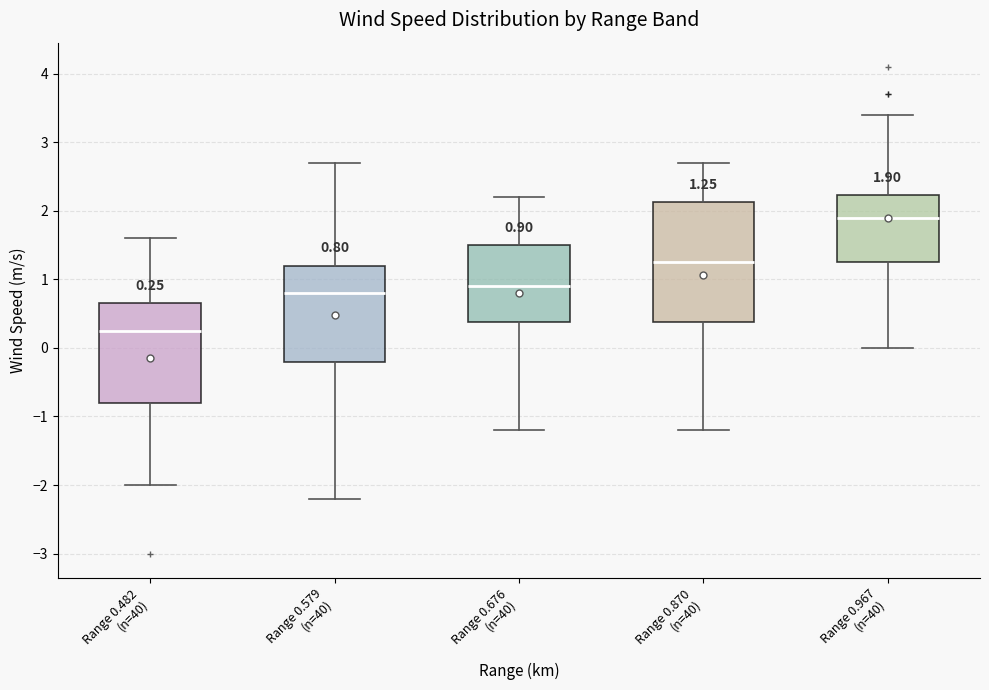

Which box is the tallest, from its lower edge to its upper edge?

Range 0.870 (n=40)